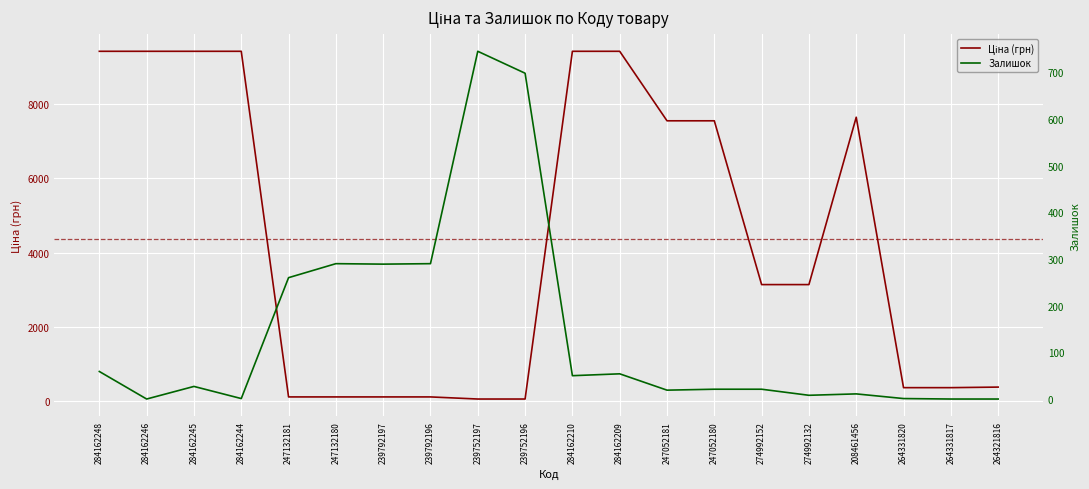

How many values in the Ціна (грн) series are below 3136?

9